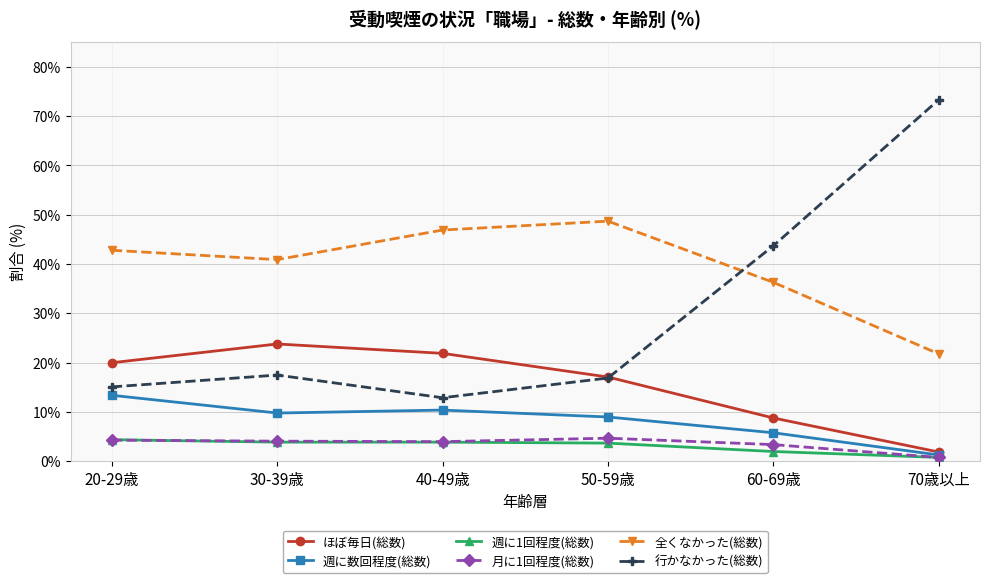

What is the label of the 3rd point from the right?

50-59歳